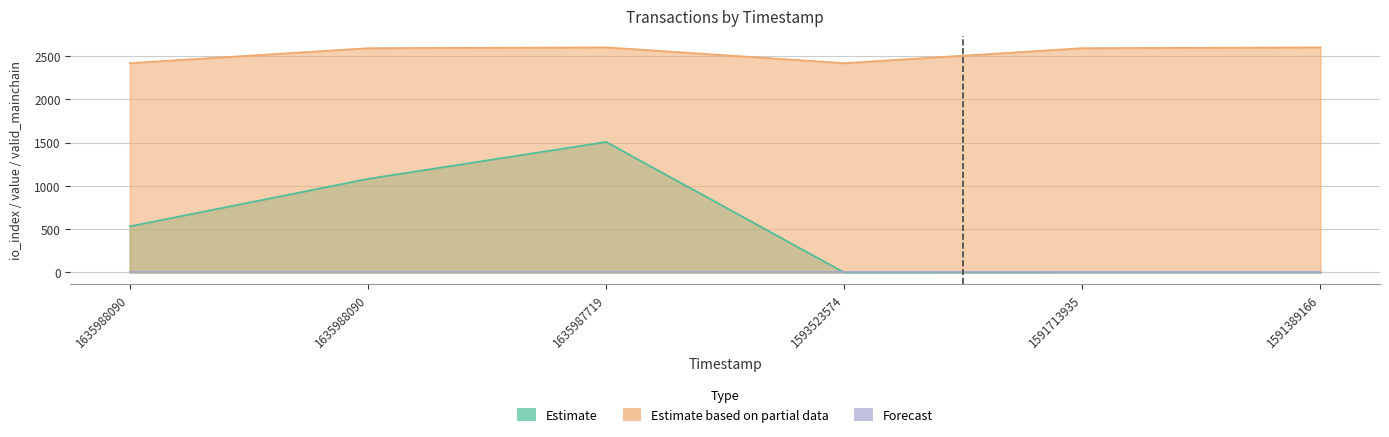

The Estimate series shows 1081.0 at 1635988090. True or false?

True